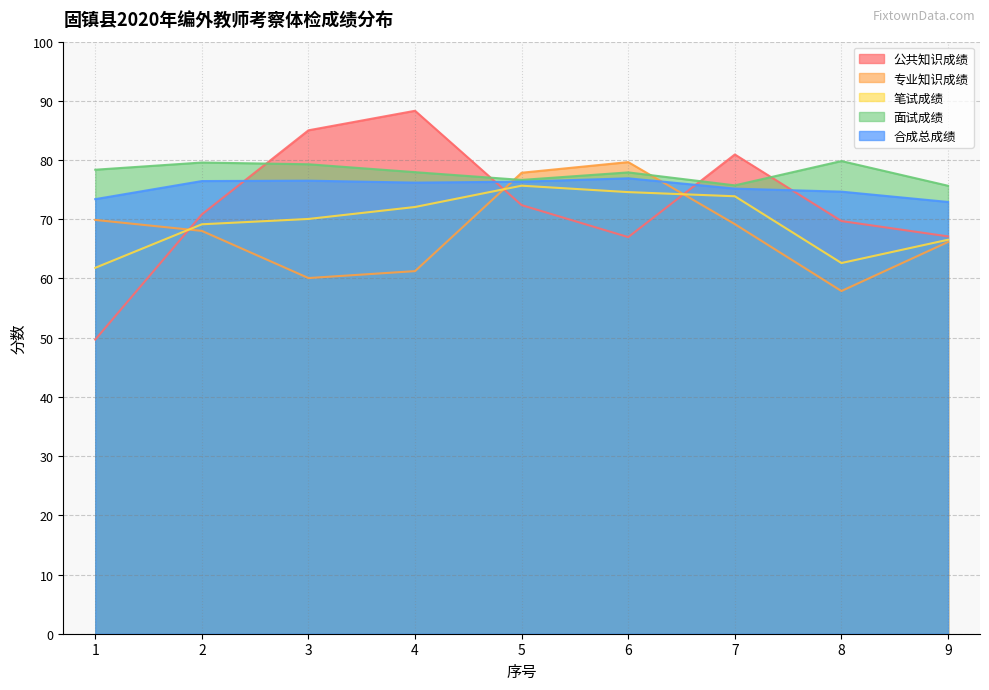

Which category has the highest value across all series?

4